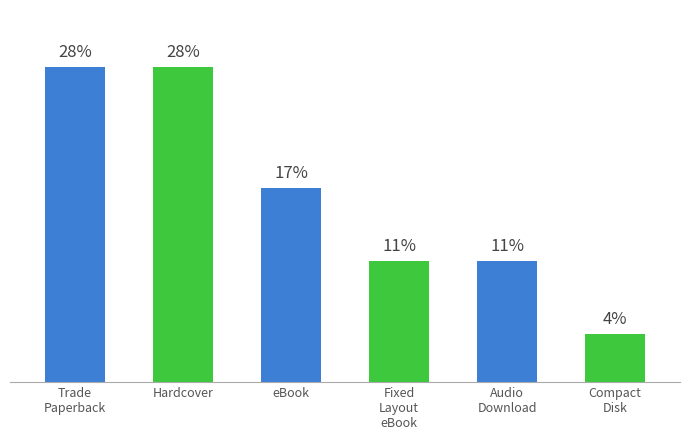

Which label corresponds to the largest value in the chart?

Trade Paperback